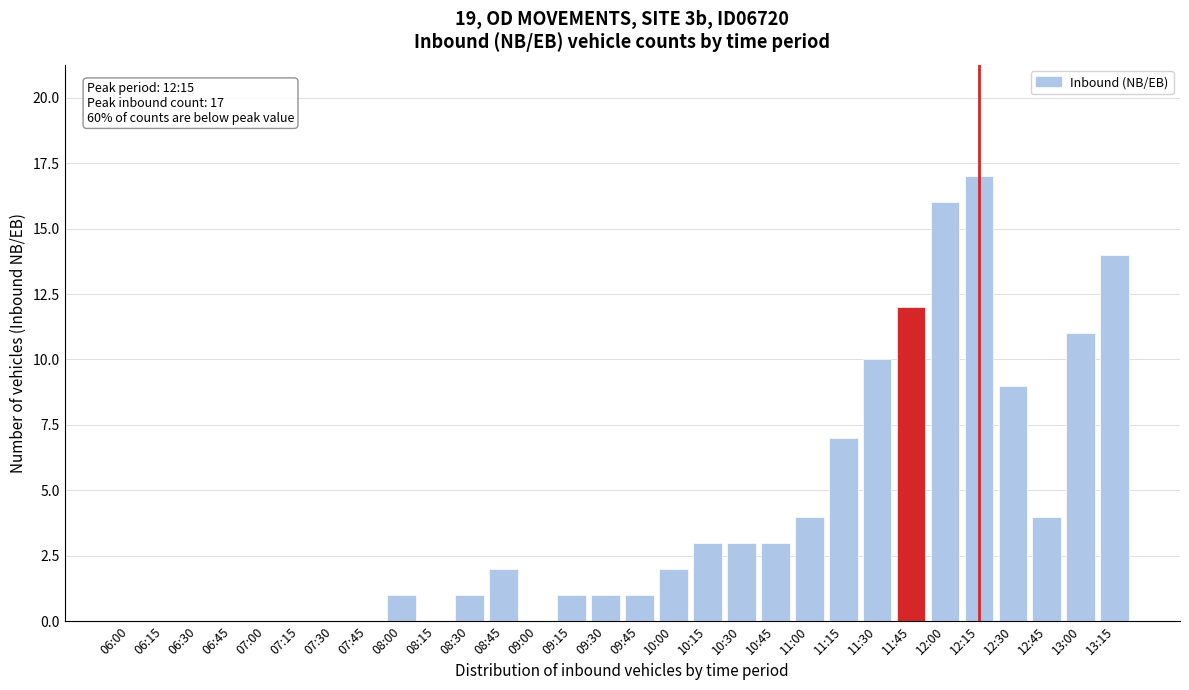

Reading left to right, what are all the values shown in this chart?

06:00=0	06:15=0	06:30=0	06:45=0	07:00=0	07:15=0	07:30=0	07:45=0	08:00=1	08:15=0	08:30=1	08:45=2	09:00=0	09:15=1	09:30=1	09:45=1	10:00=2	10:15=3	10:30=3	10:45=3	11:00=4	11:15=7	11:30=10	11:45=12	12:00=16	12:15=17	12:30=9	12:45=4	13:00=11	13:15=14